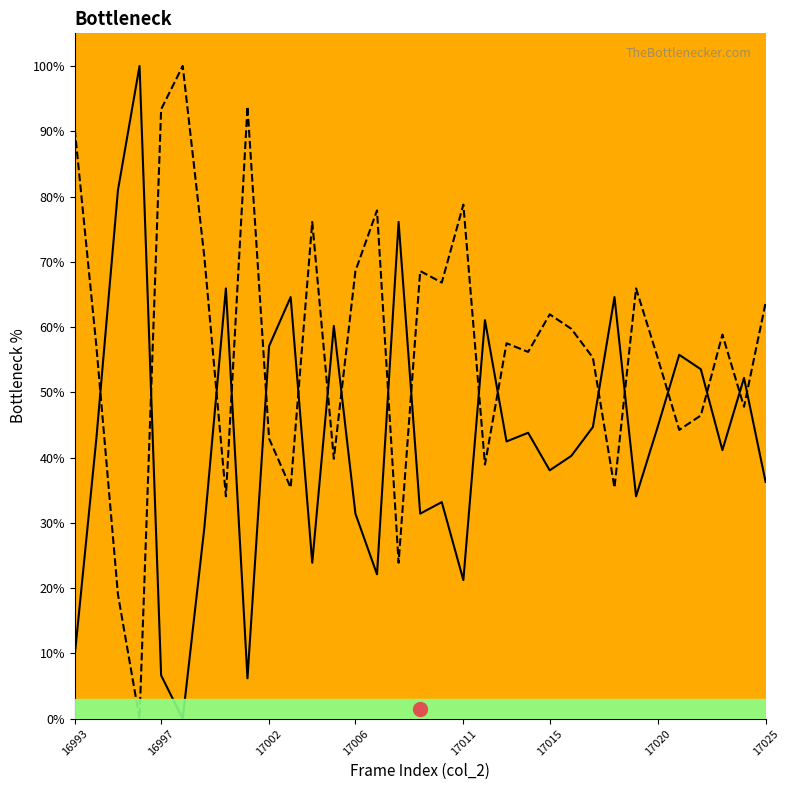

What is the greatest value displayed?

100.0